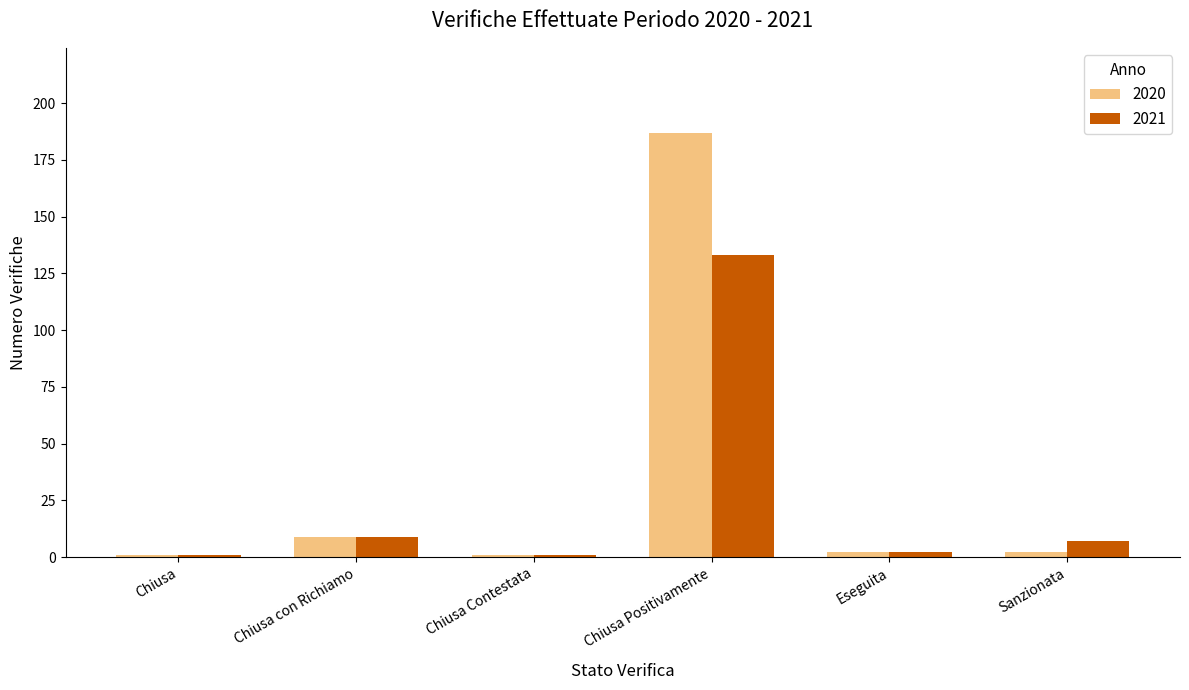

Reading left to right, list all the values displayed in this chart.

2020: Chiusa=1	Chiusa con Richiamo=9	Chiusa Contestata=1	Chiusa Positivamente=187	Eseguita=2	Sanzionata=2
2021: Chiusa=1	Chiusa con Richiamo=9	Chiusa Contestata=1	Chiusa Positivamente=133	Eseguita=2	Sanzionata=7